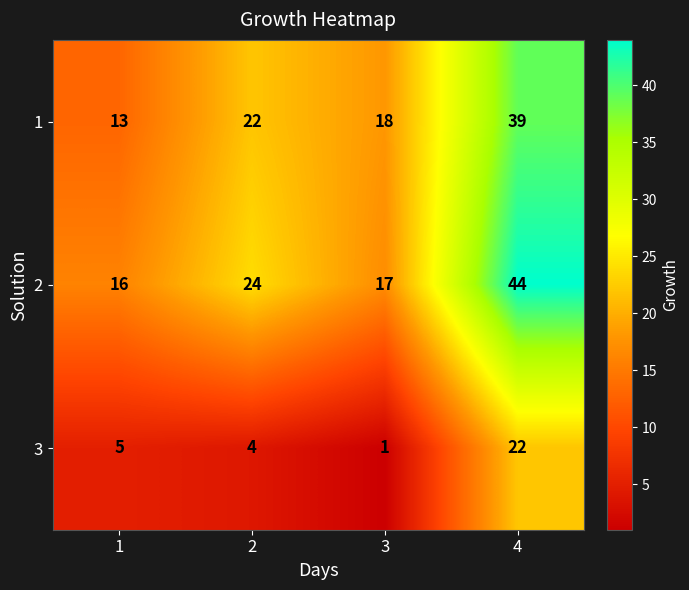

The 1 series shows 18 at 3. True or false?

True